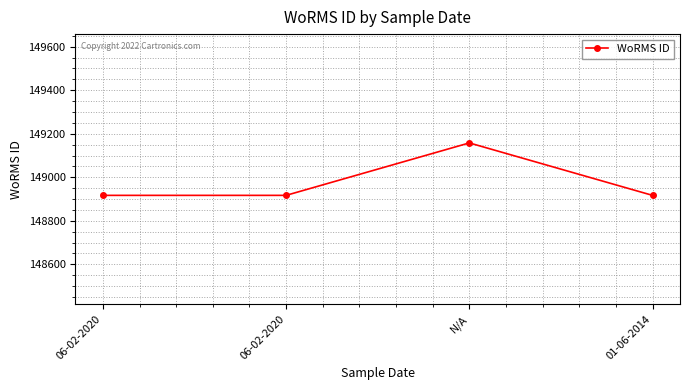

How many lines are shown in the chart?

1